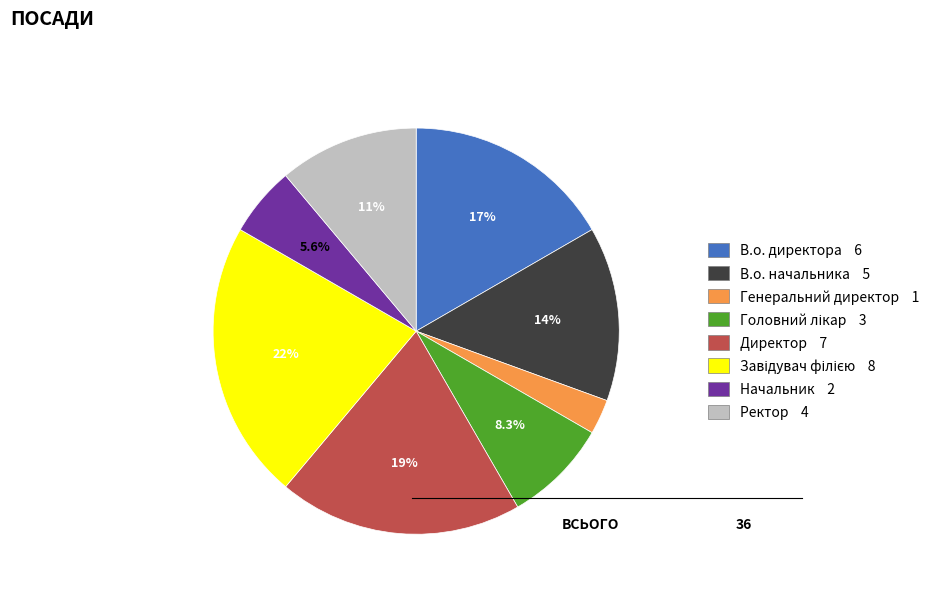

To the nearest percent, what is the difference between the largest and smallest slice percentages?

19%